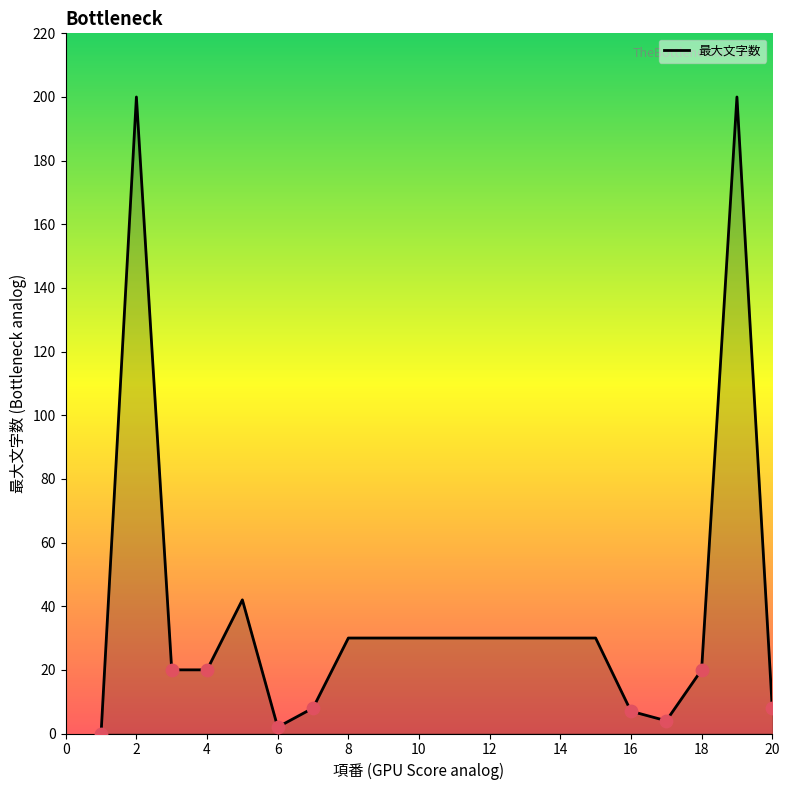

What is the greatest value displayed?

200